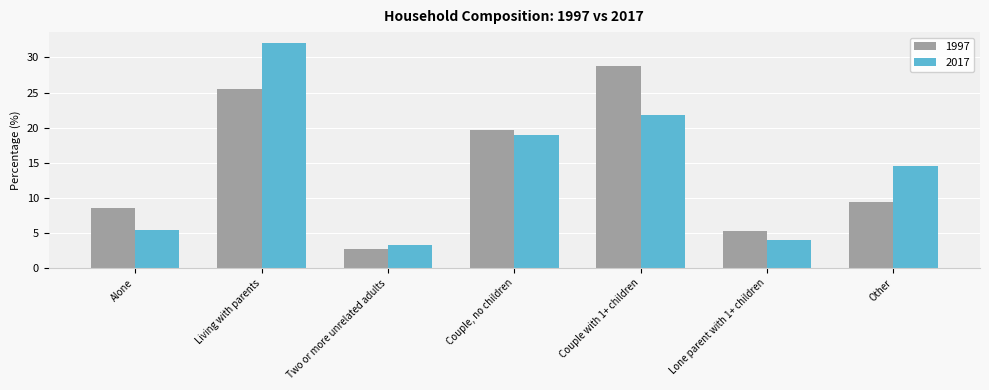

Reading right to left, list all the values displayed in this chart.

1997: Other=9.4	Lone parent with 1+ children=5.3	Couple with 1+ children=28.8	Couple, no children=19.6	Two or more unrelated adults=2.8	Living with parents=25.5	Alone=8.6
2017: Other=14.5	Lone parent with 1+ children=4.0	Couple with 1+ children=21.8	Couple, no children=19.0	Two or more unrelated adults=3.3	Living with parents=32.0	Alone=5.4